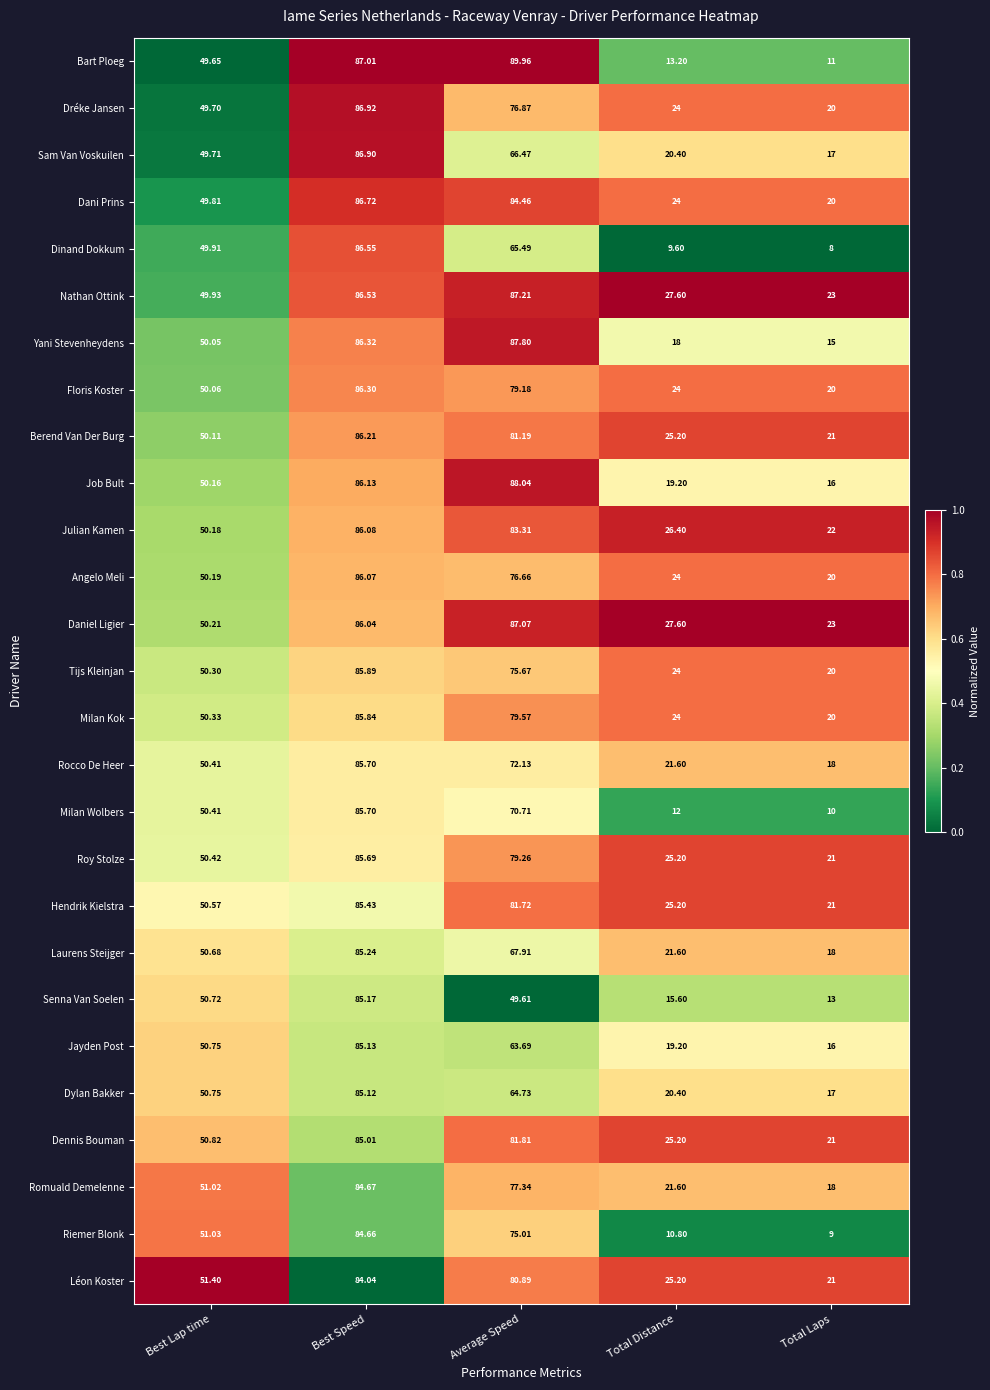

What is the total value across all series at Best Lap time?

1359.3